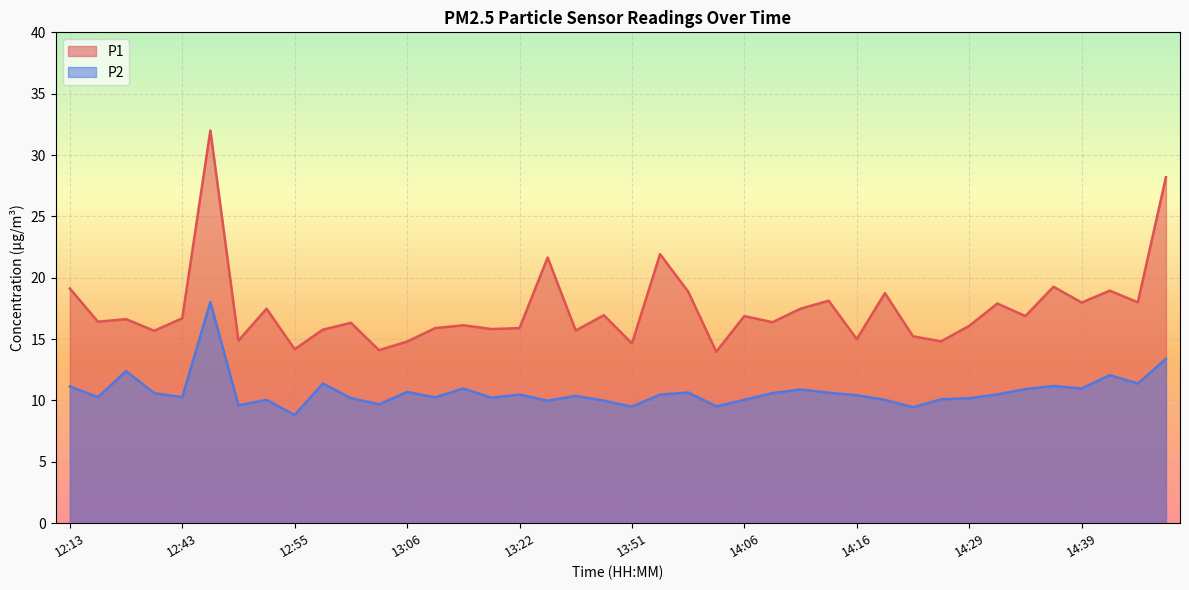

Rank the series by their maximum value, from highest to lowest.

P1, P2